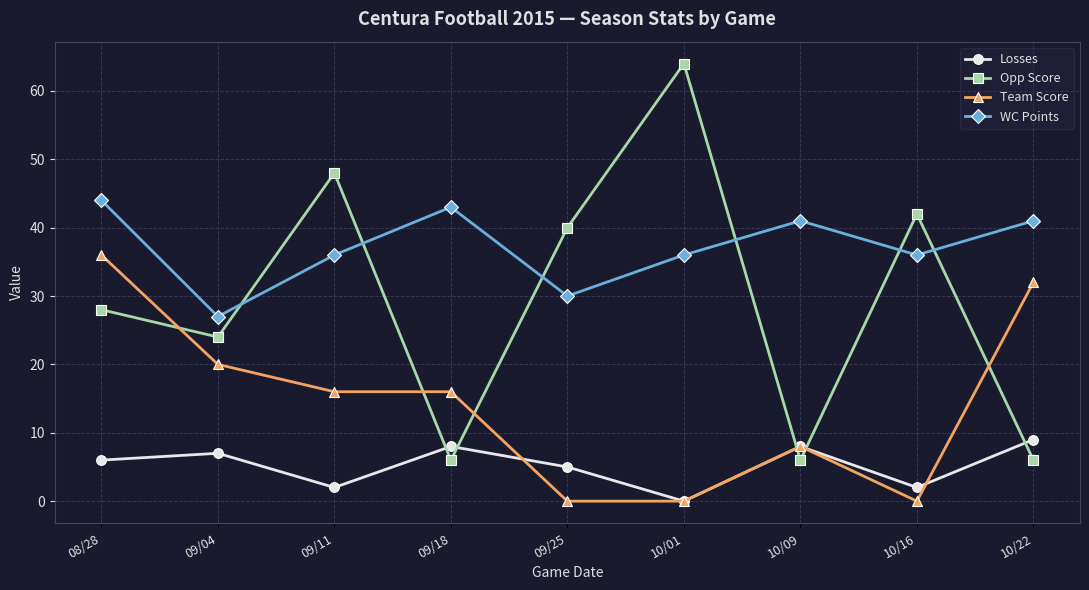

True or false: WC Points has a value of 44 at 08/28.

True